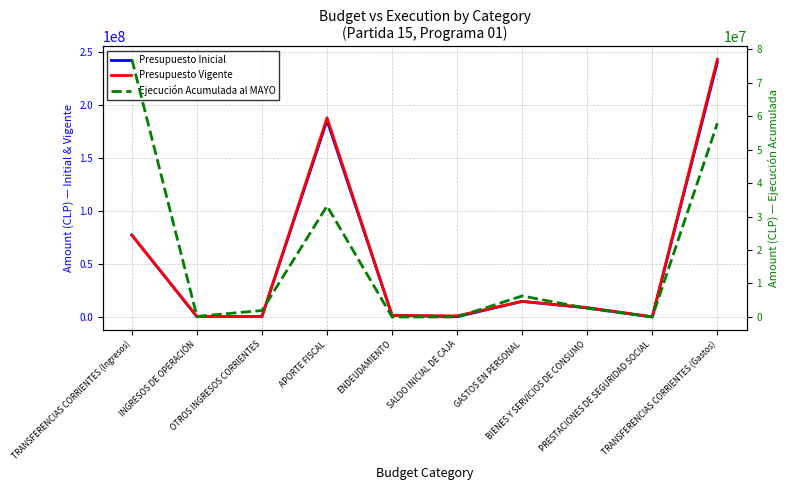

True or false: Presupuesto Inicial and Presupuesto Vigente intersect in this chart.

False